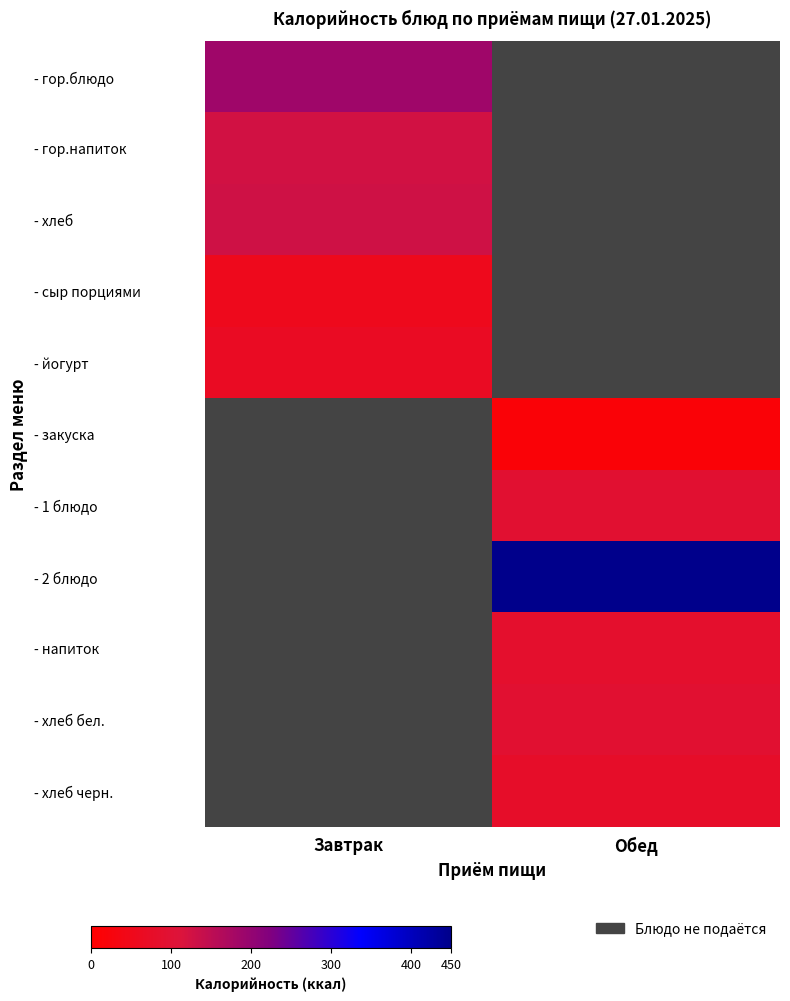

Rank the series by their maximum value, from highest to lowest.

- 2 блюдо, - гор.блюдо, - хлеб, - гор.напиток, - хлеб бел., - 1 блюдо, - напиток, - хлеб черн., - йогурт, - сыр порциями, - закуска